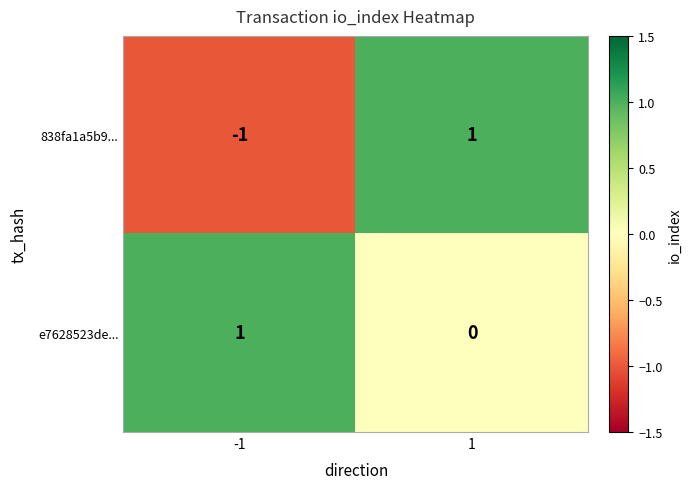

The 838fa1a5b9... series shows 1 at 1. True or false?

True